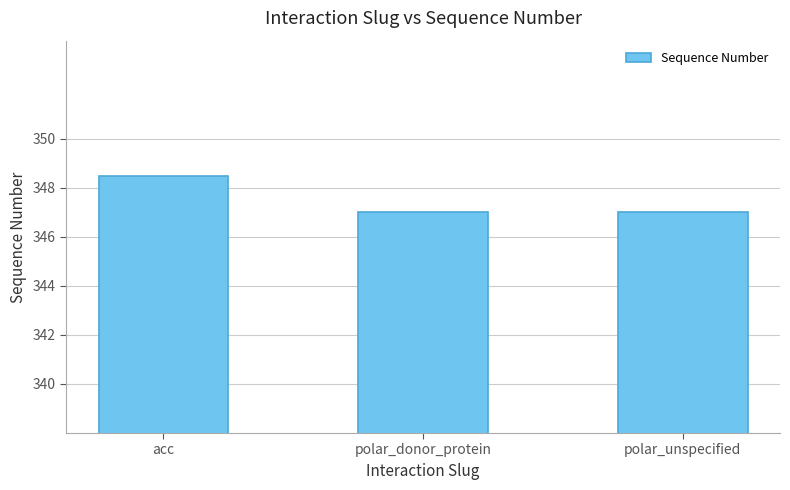

What is the difference between the maximum and minimum values?

1.5